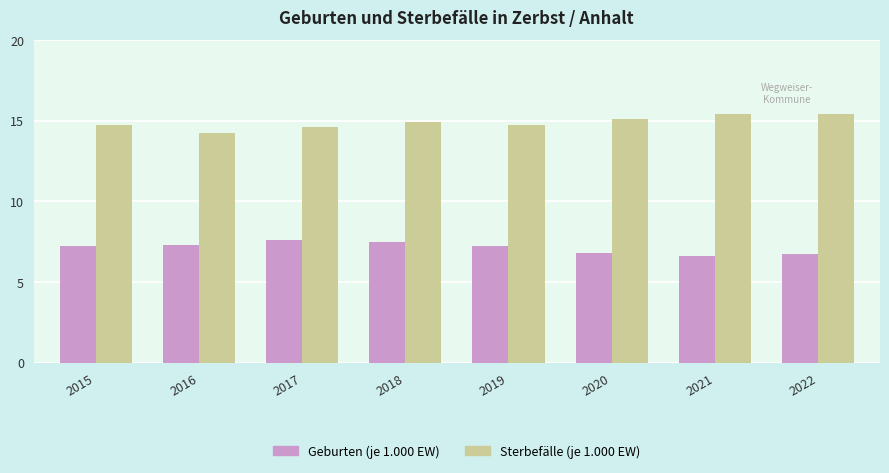

What is the lowest value of the Sterbefälle (je 1.000 EW) series?

14.2